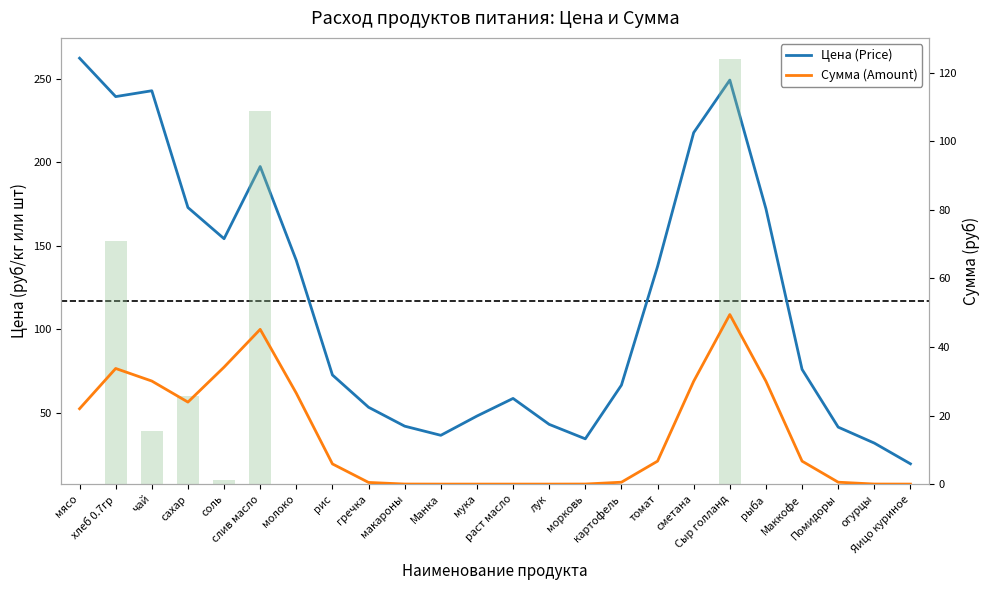

What is the label of the 5th bar from the right?

рыба